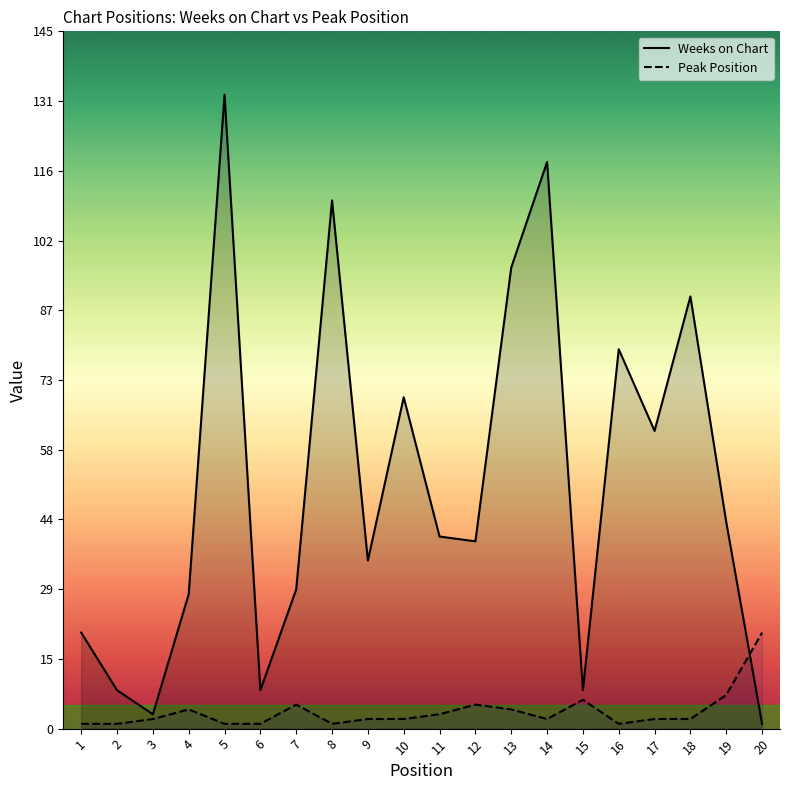

Reading right to left, transcribe all the data shown in this chart.

Weeks on Chart: 20=1	19=43	18=90	17=62	16=79	15=8	14=118	13=96	12=39	11=40	10=69	9=35	8=110	7=29	6=8	5=132	4=28	3=3	2=8	1=20
Peak Position: 20=20	19=7	18=2	17=2	16=1	15=6	14=2	13=4	12=5	11=3	10=2	9=2	8=1	7=5	6=1	5=1	4=4	3=2	2=1	1=1